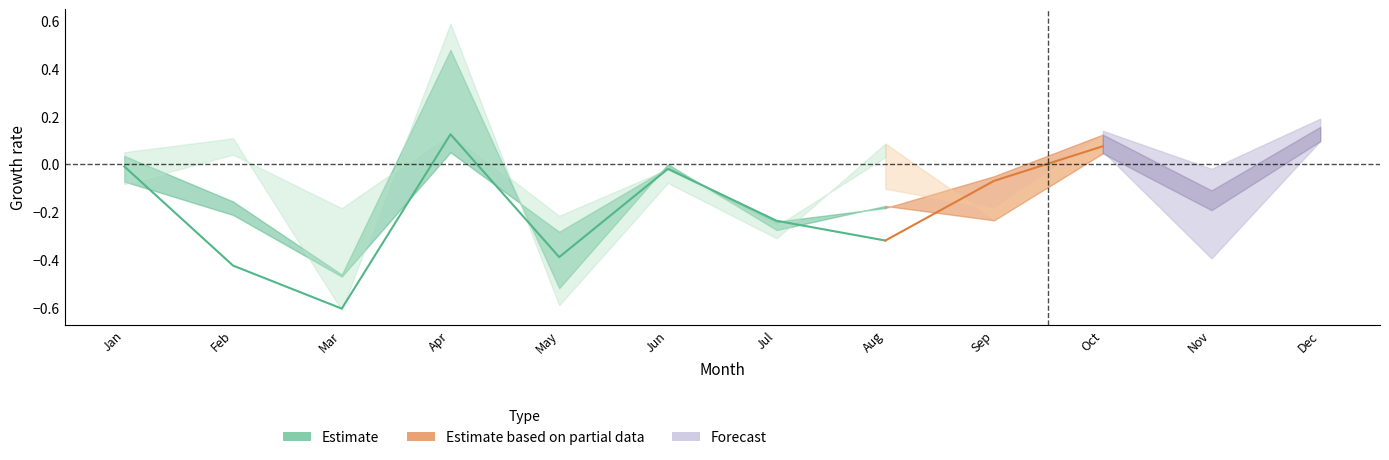

How many intersections are there between pct95 and pct15?

6